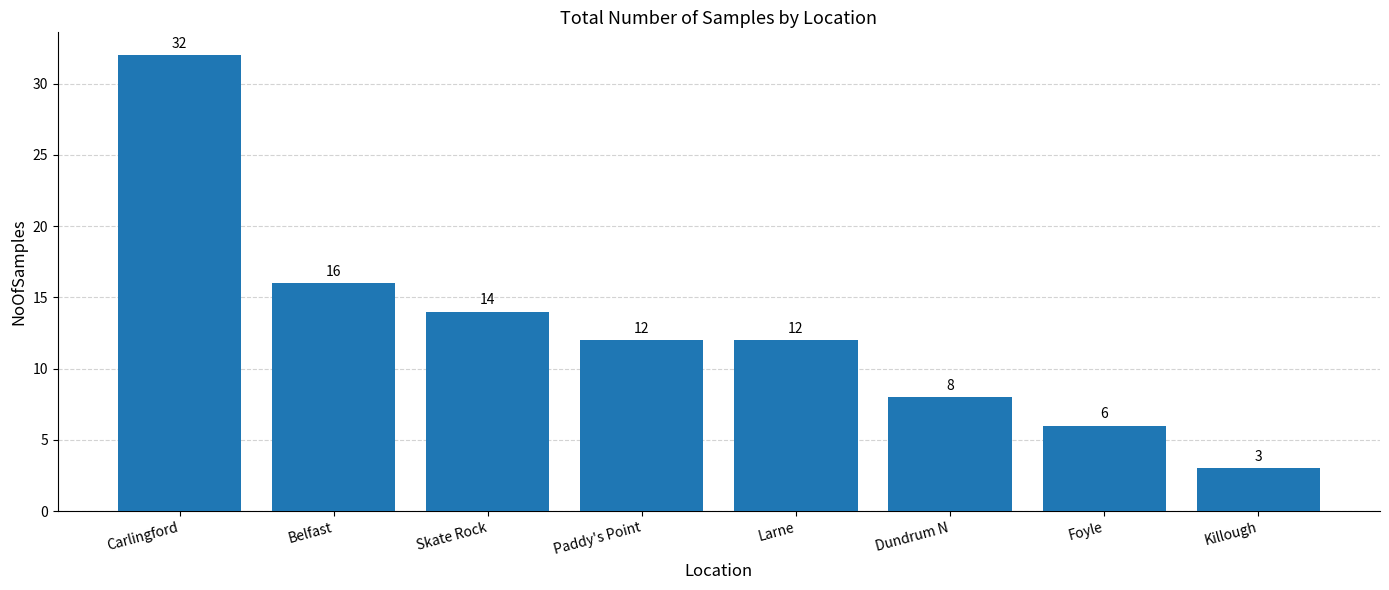

What is the difference between the maximum and minimum values?

29